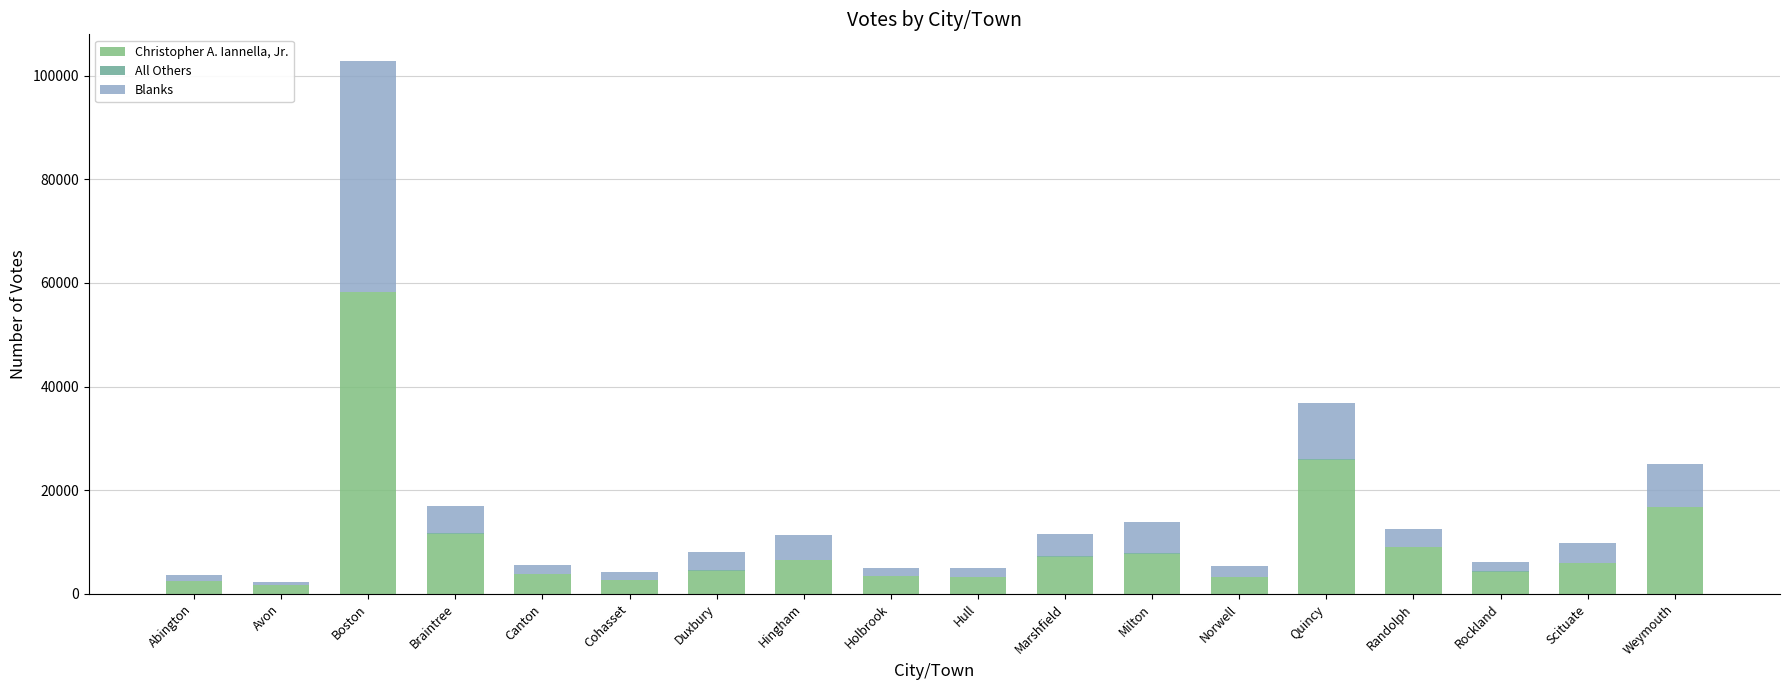

Does the chart contain stacked bars?

Yes